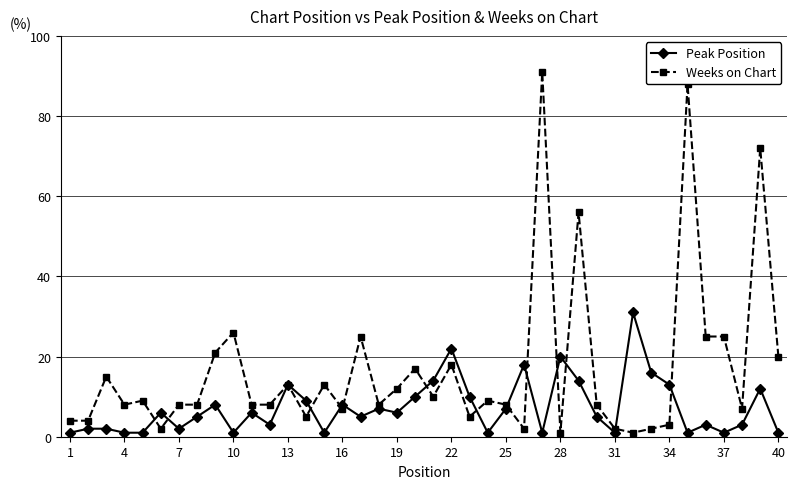

True or false: Peak Position has more than 1 points higher than both neighbors.

True